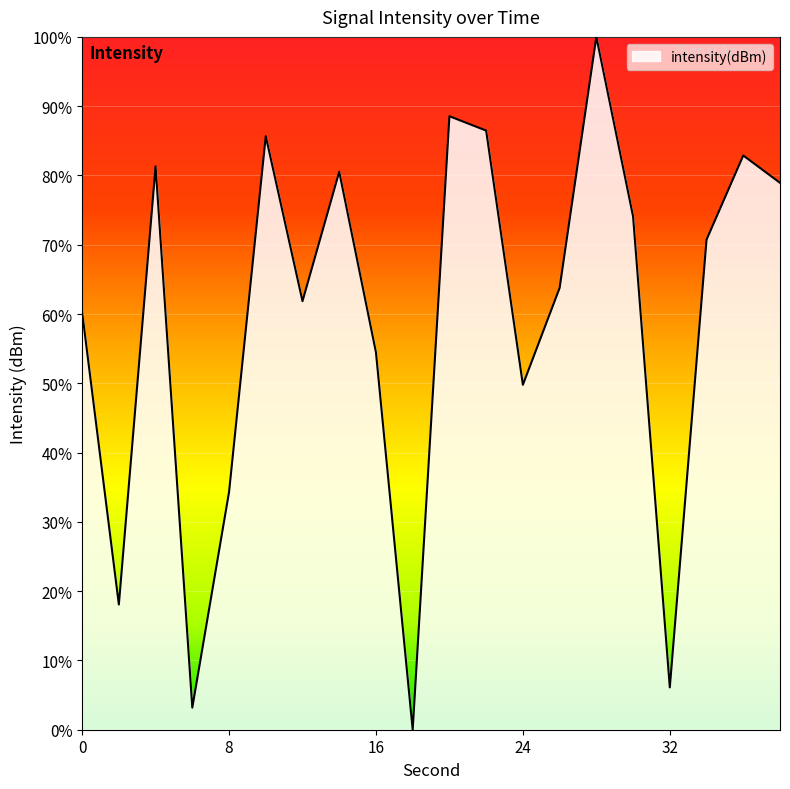

What is the difference between the maximum and minimum values?

100.0